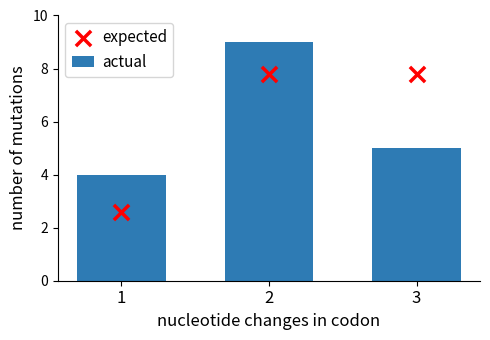

What are all the series names shown in the legend?

actual, expected